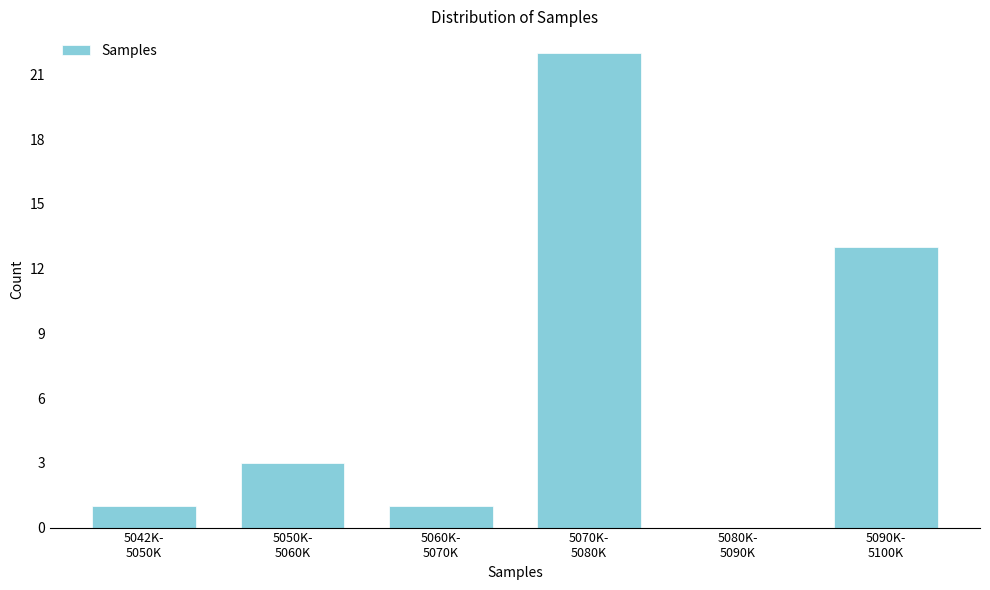

What is the greatest value displayed?

22